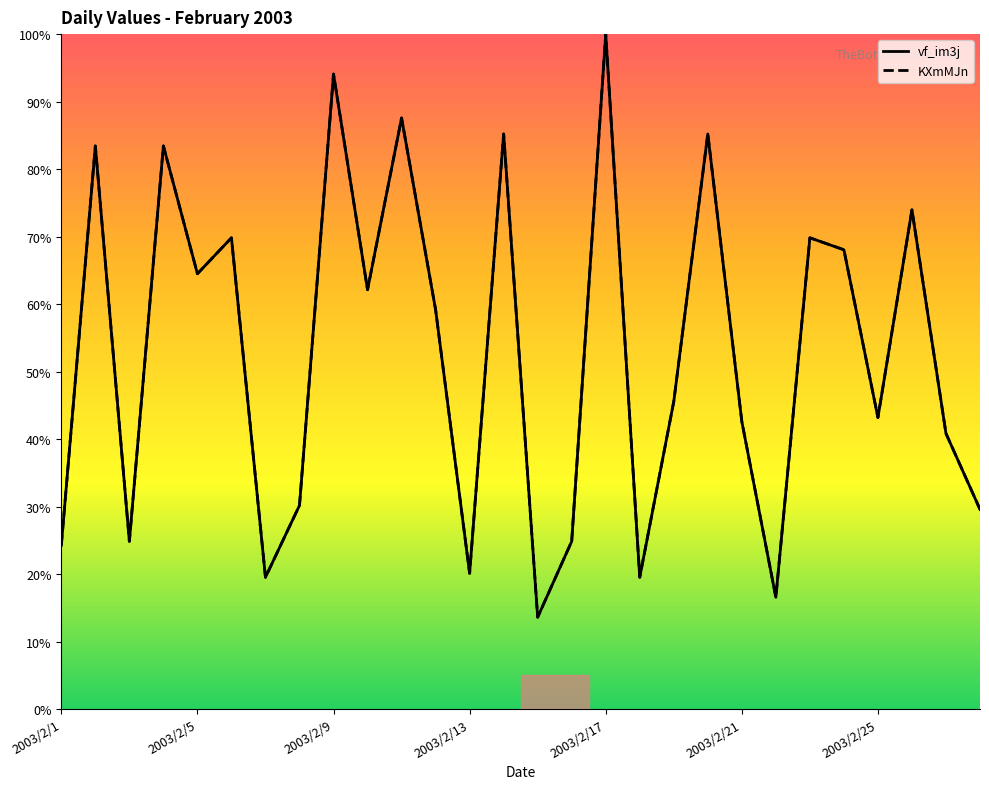

Reading right to left, transcribe all the data shown in this chart.

vf_im3j: 2003/2/28=29.6	2003/2/27=40.8	2003/2/26=74.0	2003/2/25=43.2	2003/2/24=68.0	2003/2/23=69.8	2003/2/22=16.6	2003/2/21=42.6	2003/2/20=85.2	2003/2/19=45.6	2003/2/18=19.5	2003/2/17=100.0	2003/2/16=24.9	2003/2/15=13.6	2003/2/14=85.2	2003/2/13=20.1	2003/2/12=59.2	2003/2/11=87.6	2003/2/10=62.1	2003/2/9=94.1	2003/2/8=30.2	2003/2/7=19.5	2003/2/6=69.8	2003/2/5=64.5	2003/2/4=83.4	2003/2/3=24.9	2003/2/2=83.4	2003/2/1=24.3
KXmMJn: 2003/2/28=29.6	2003/2/27=40.8	2003/2/26=74.0	2003/2/25=43.2	2003/2/24=68.0	2003/2/23=69.8	2003/2/22=16.6	2003/2/21=42.6	2003/2/20=85.2	2003/2/19=45.6	2003/2/18=19.5	2003/2/17=100.0	2003/2/16=24.9	2003/2/15=13.6	2003/2/14=85.2	2003/2/13=20.1	2003/2/12=59.2	2003/2/11=87.6	2003/2/10=62.1	2003/2/9=94.1	2003/2/8=30.2	2003/2/7=19.5	2003/2/6=69.8	2003/2/5=64.5	2003/2/4=83.4	2003/2/3=24.9	2003/2/2=83.4	2003/2/1=24.3